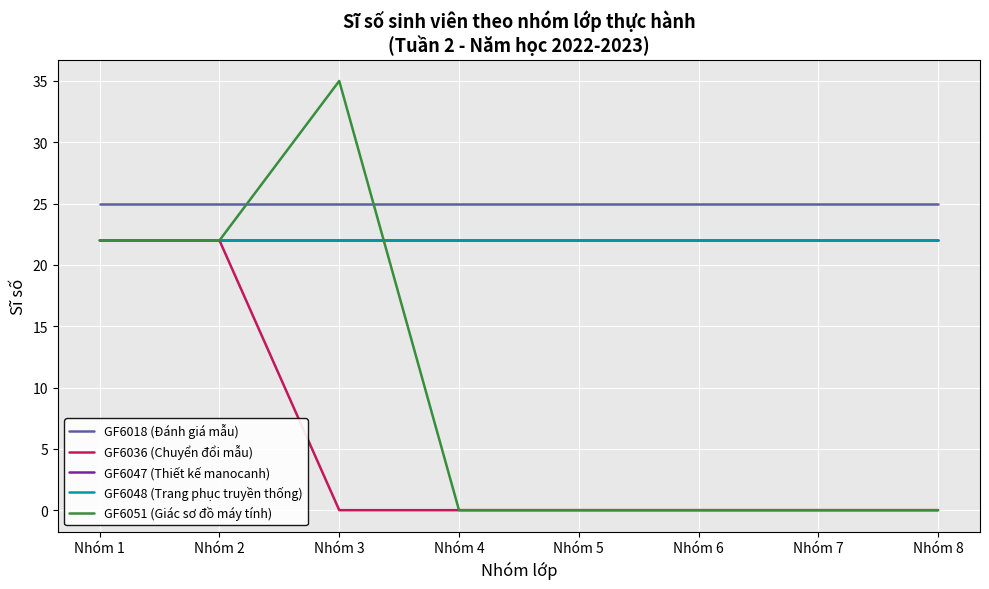

Which series has the largest range (max minus min)?

GF6051 (Giác sơ đồ máy tính)